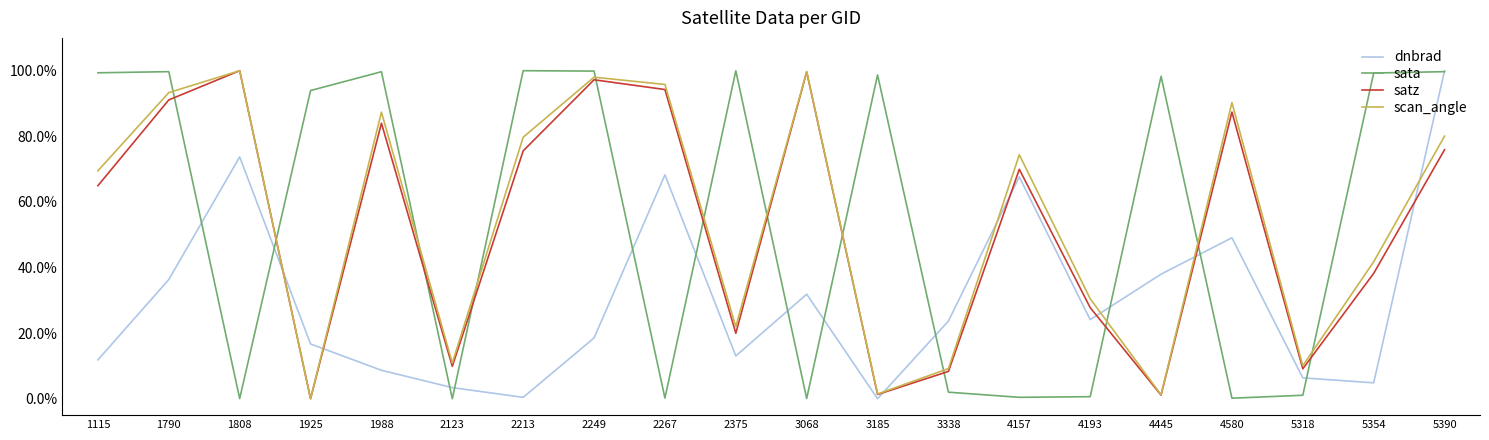

How many intersections are there between sata and satz?

12